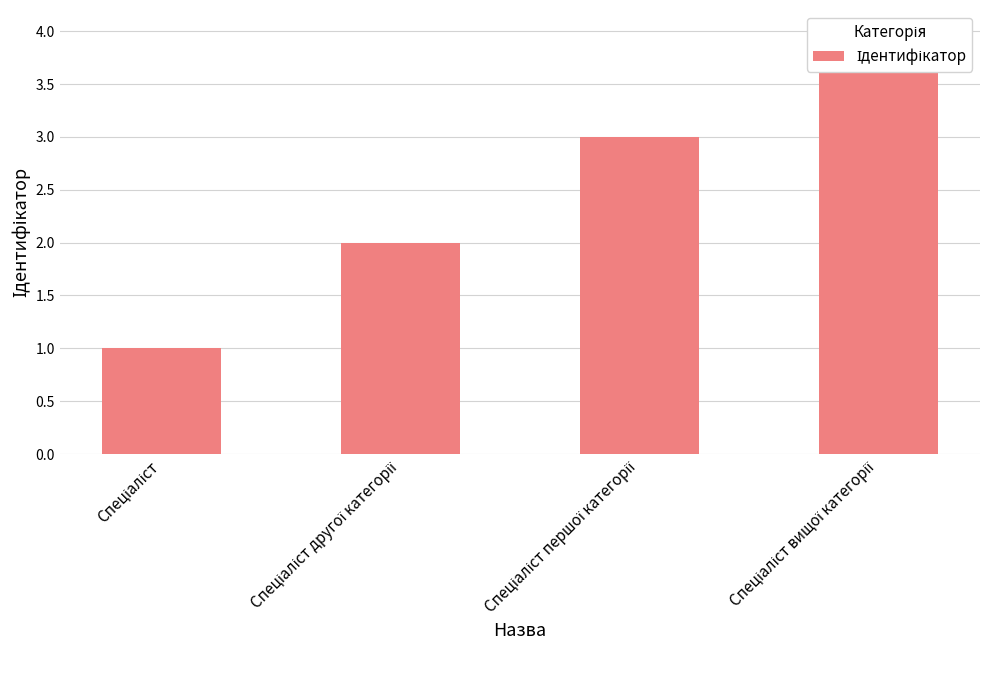

Is it true that the value at Спеціаліст is 2?

False